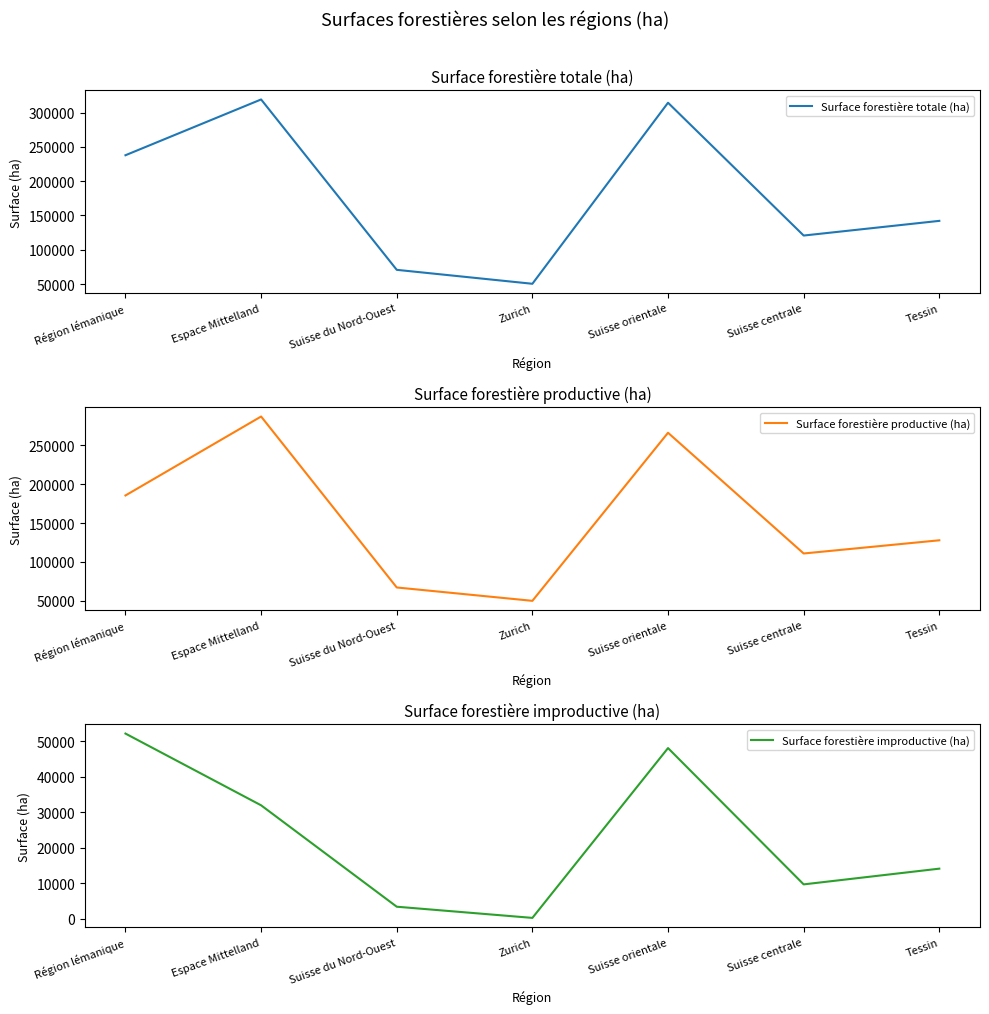

Does the chart have visible grid lines?

No